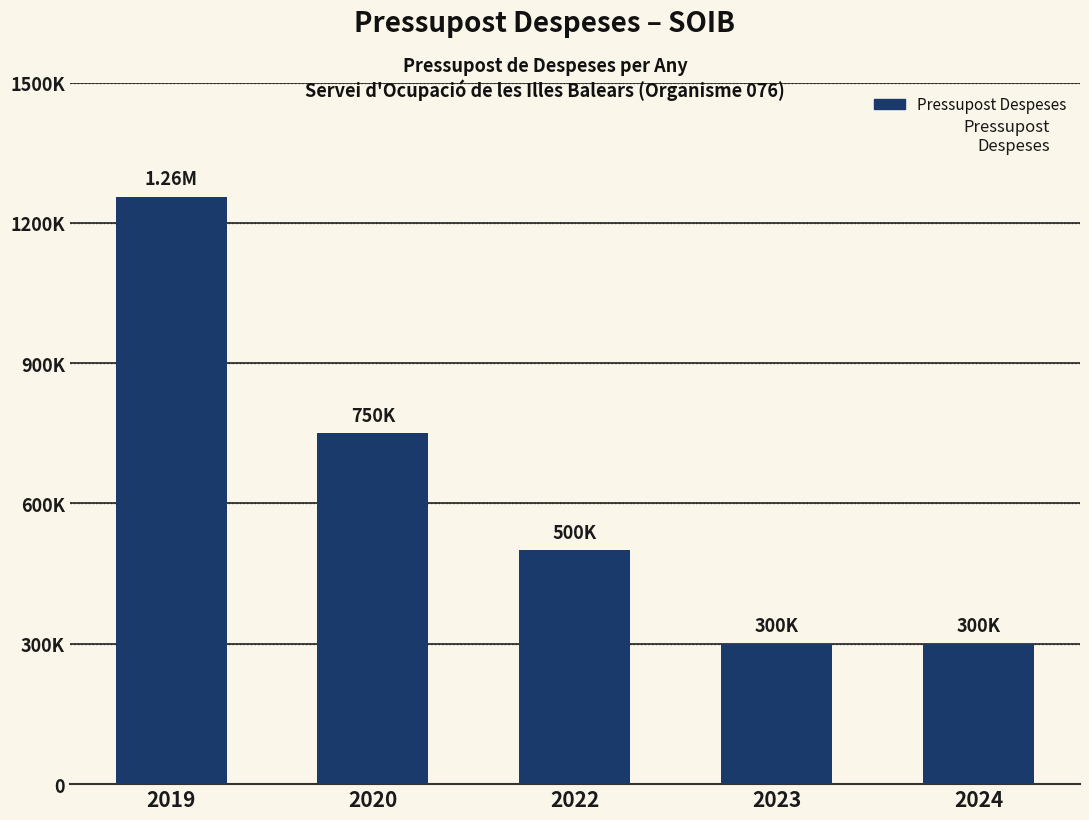

Rank the categories by value from lowest to highest.

2023, 2024, 2022, 2020, 2019